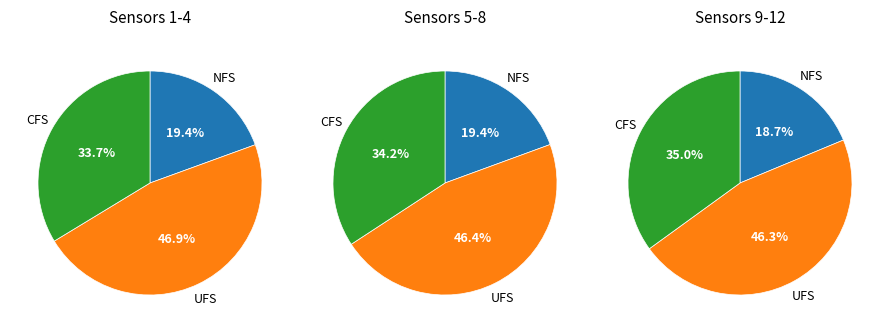

Does any single category account for the majority?

No